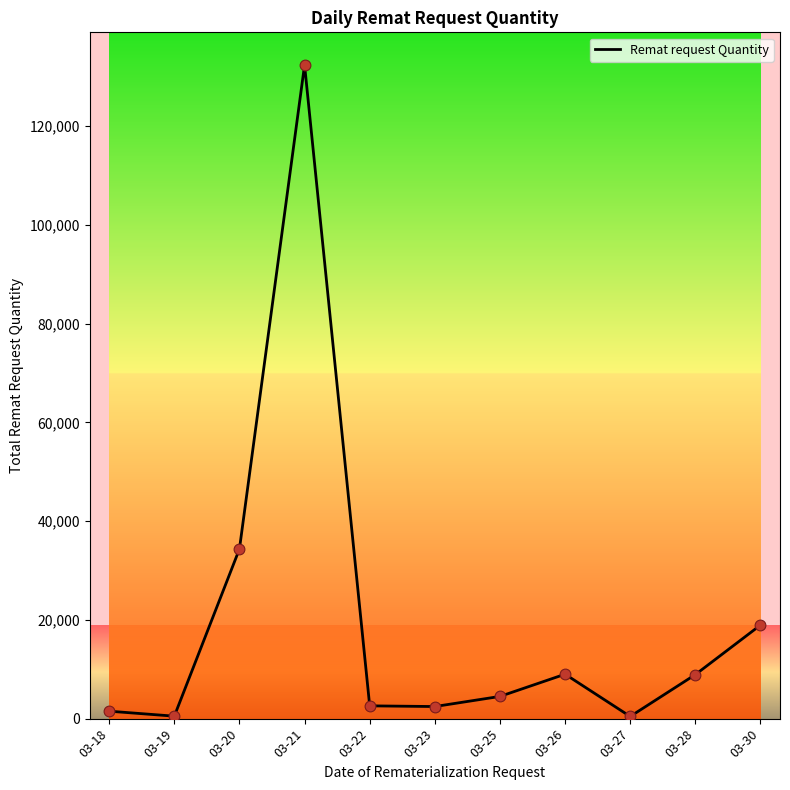

Between 03-18 and 03-25, which is larger?

03-25